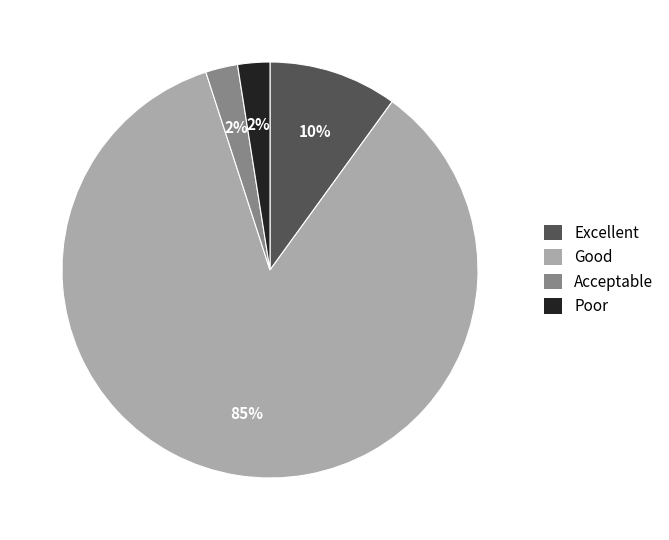

The Poor slice represents 2% of the pie. True or false?

True